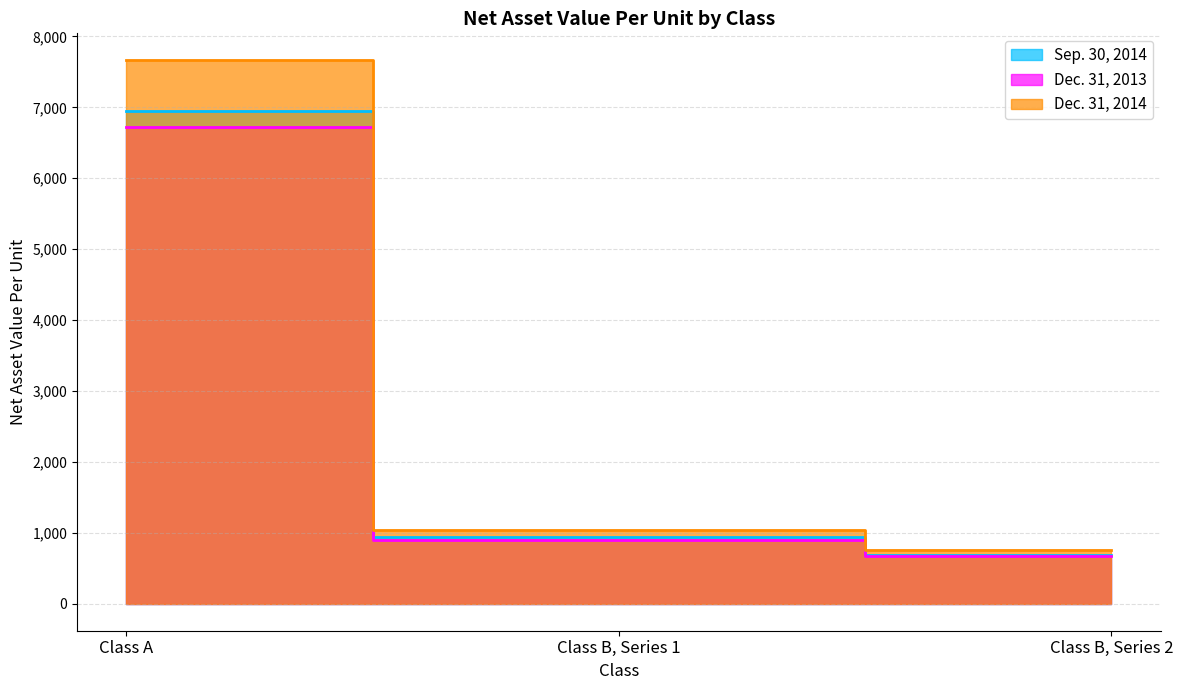

At which label is Sep. 30, 2014 closest to 3813?

Class B, Series 1